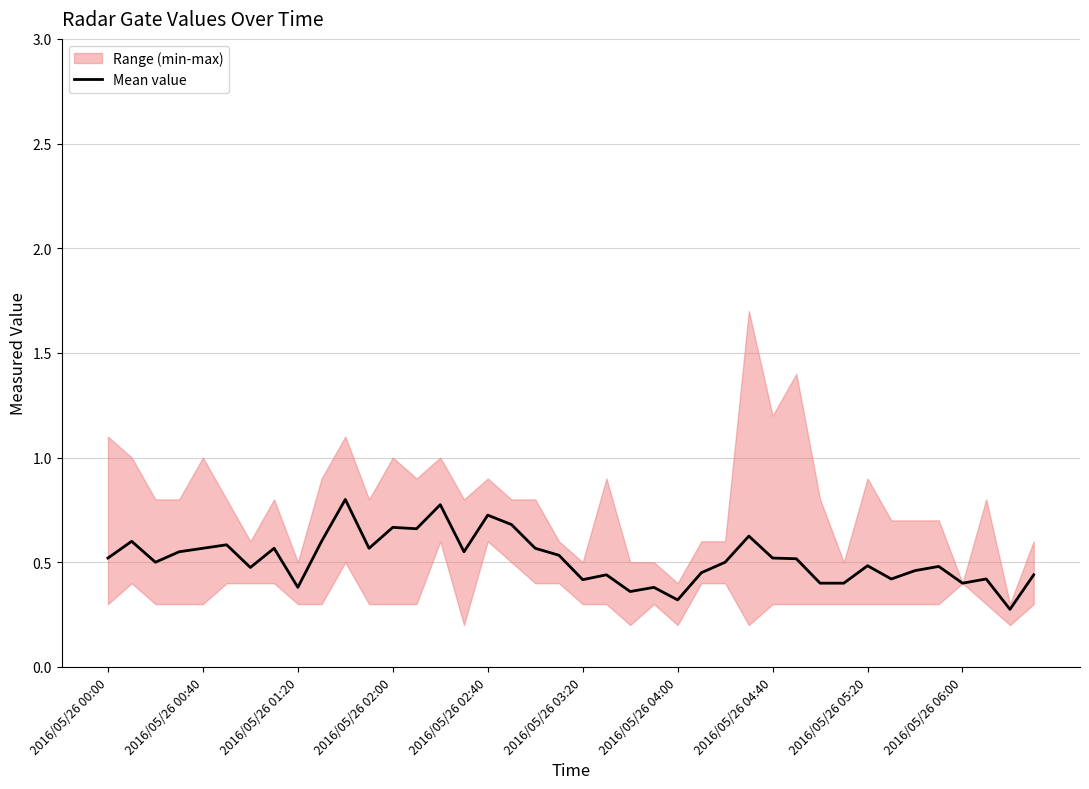

Which has a higher value, 10 or 33?

10